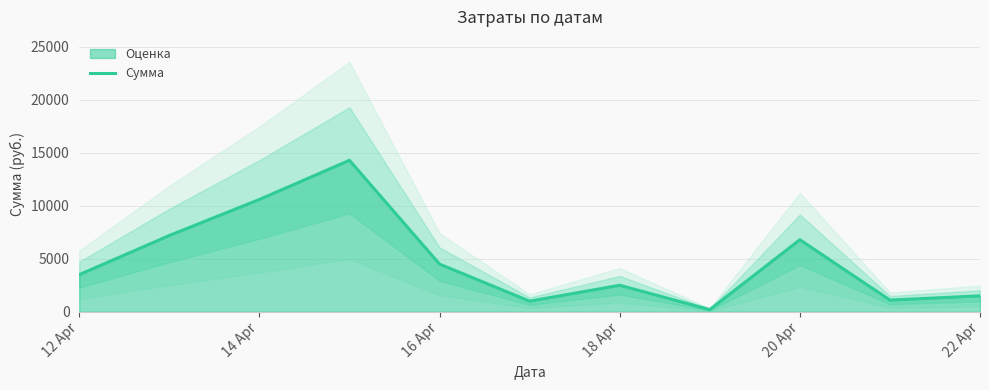

How many data points are less than 3500?

5